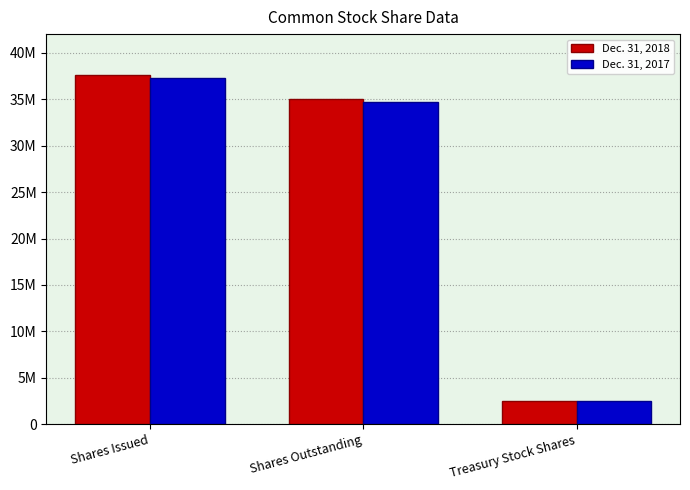

What are all the series names shown in the legend?

Dec. 31, 2018, Dec. 31, 2017